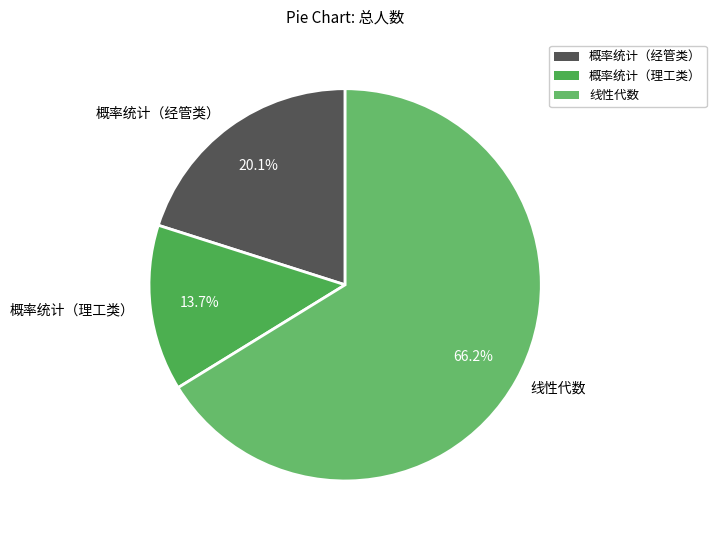

To the nearest percent, what percentage of the pie is 概率统计（经管类）?

20%